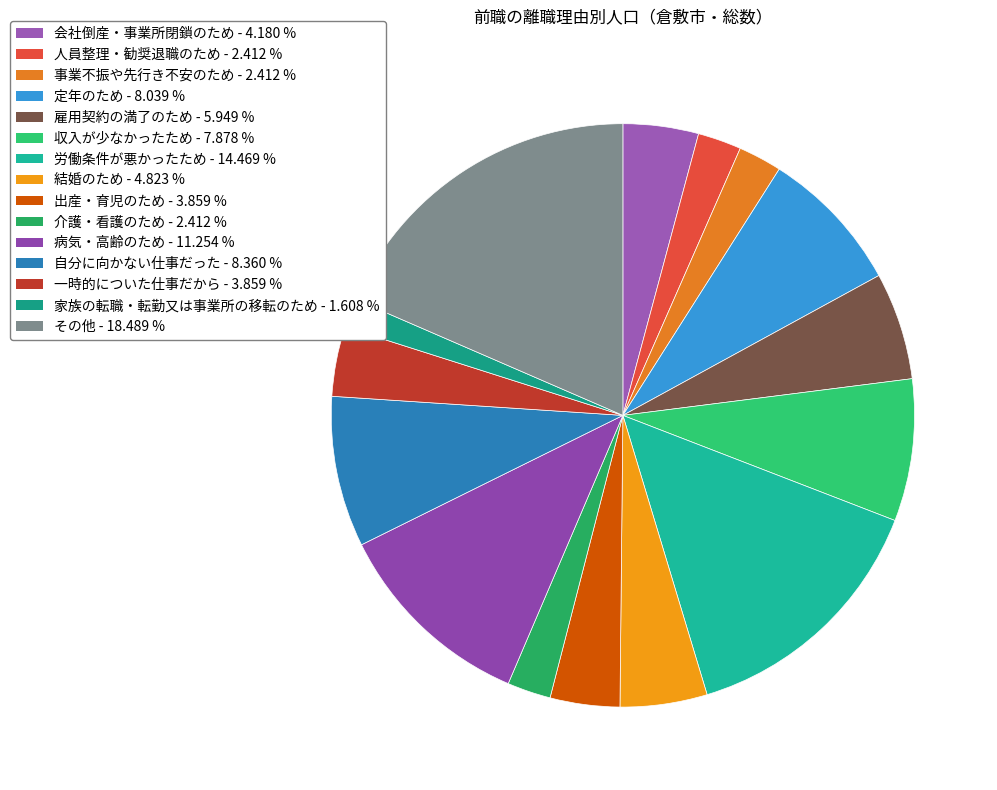

How many slices are in this pie chart?

15